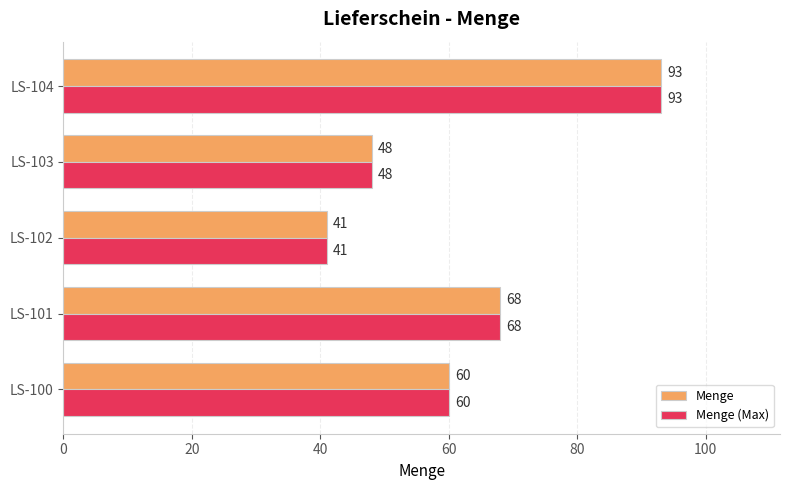

Is it true that Menge (Max) equals 48 at LS-103?

True